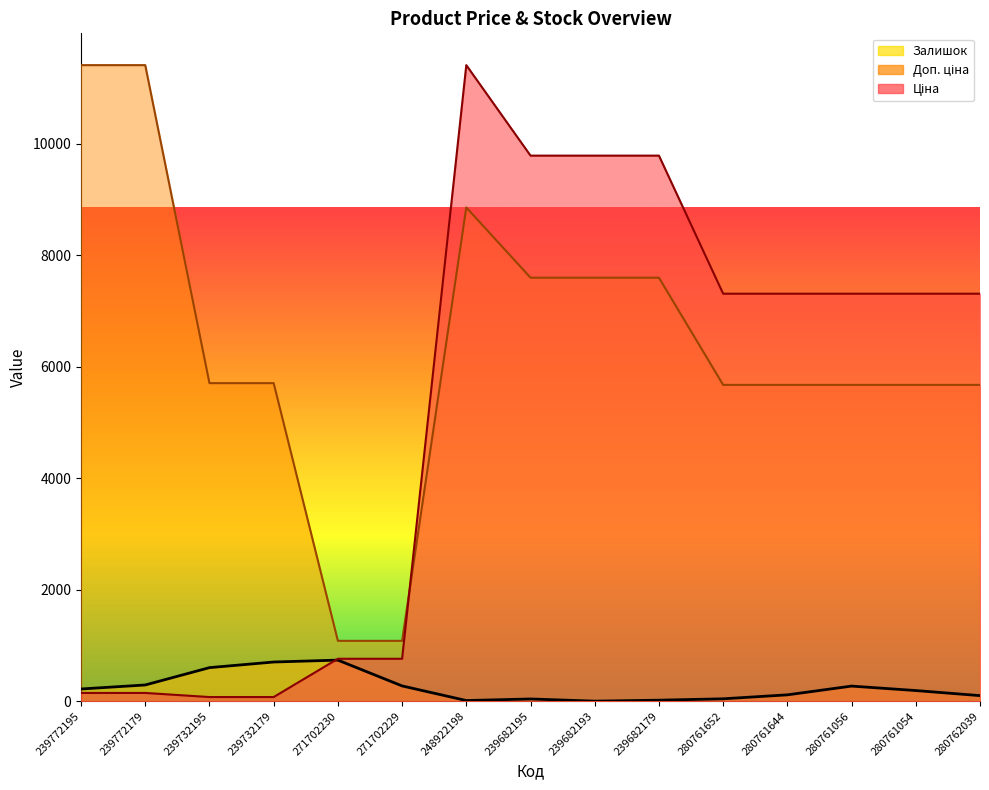

Rank the series by their average value, from highest to lowest.

Доп. ціна, Ціна, Залишок